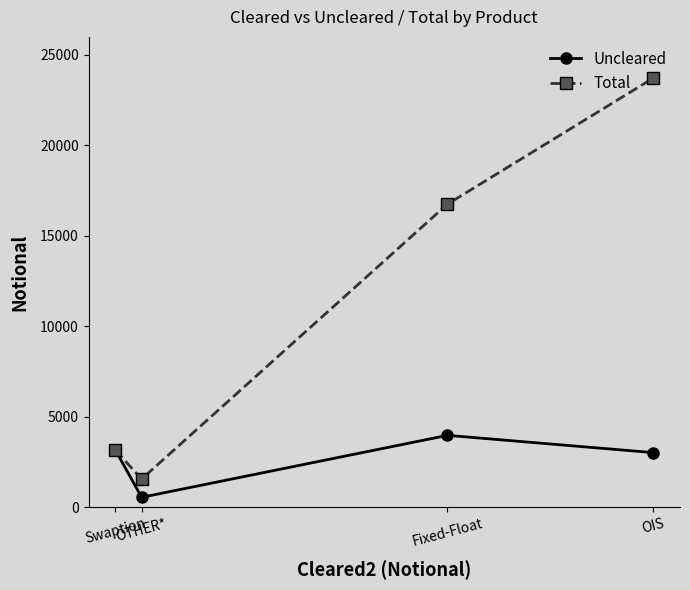

What is the maximum value shown in the chart?

23717